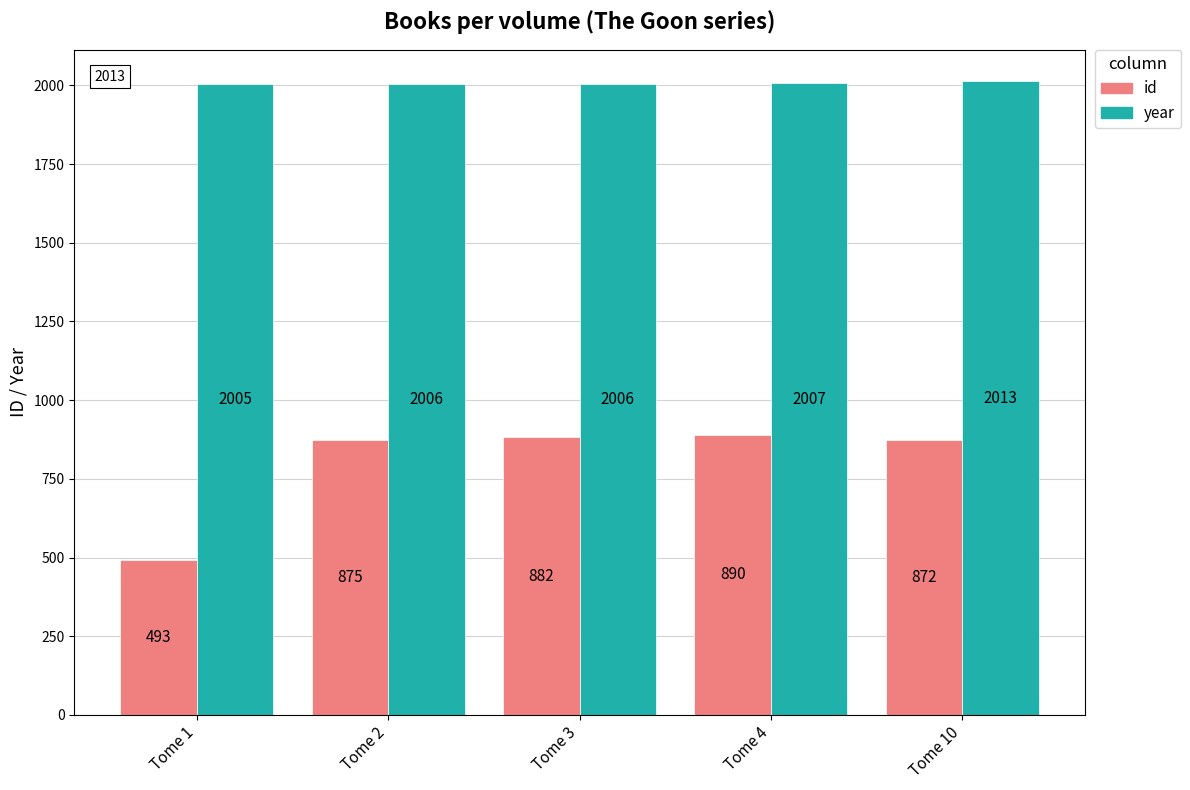

Which series has the largest range (max minus min)?

id